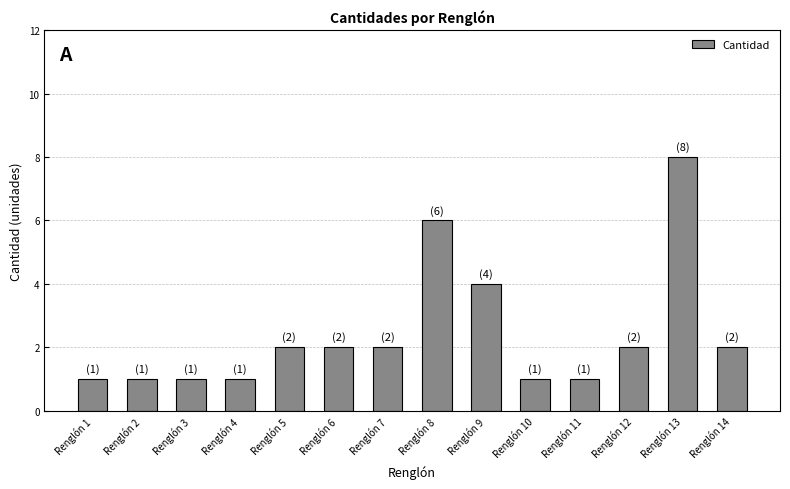

Count the number of data series in this chart.

1